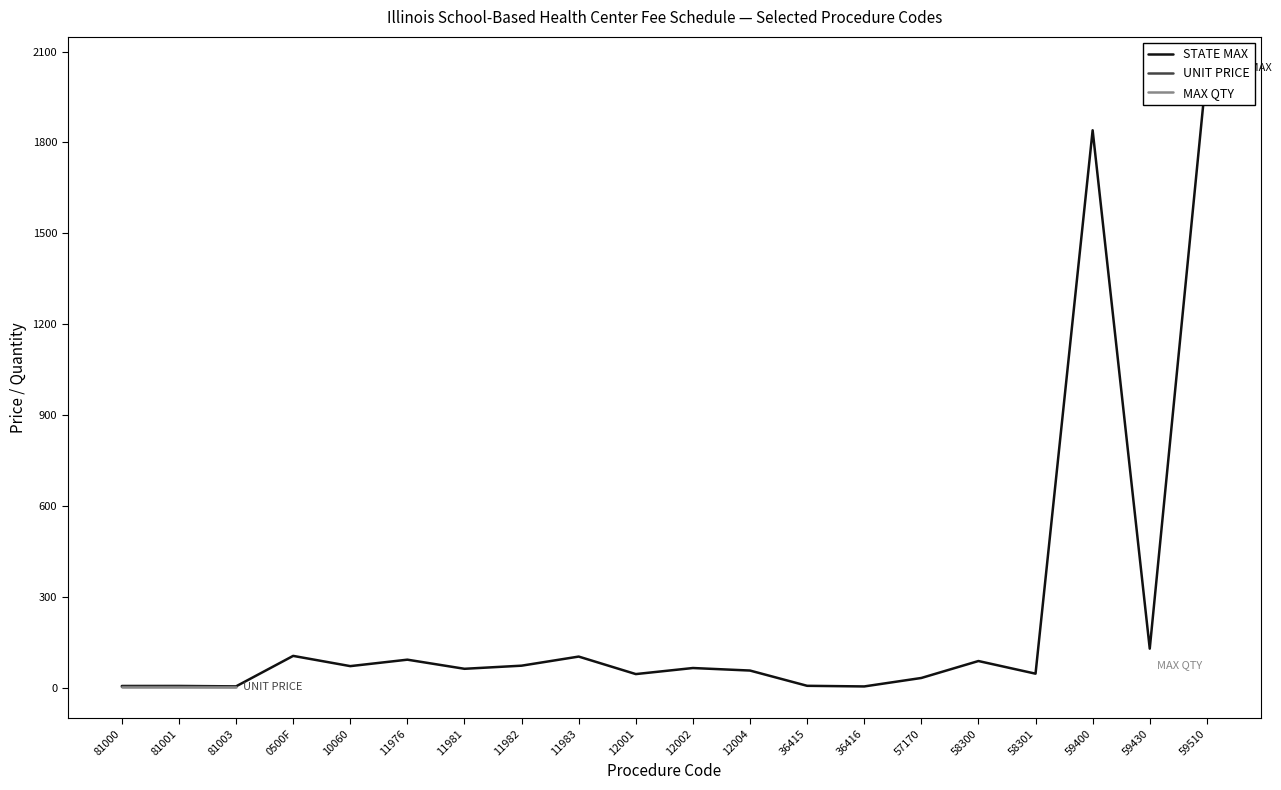

Between 12001 and 12002, which series saw the biggest shift?

STATE MAX